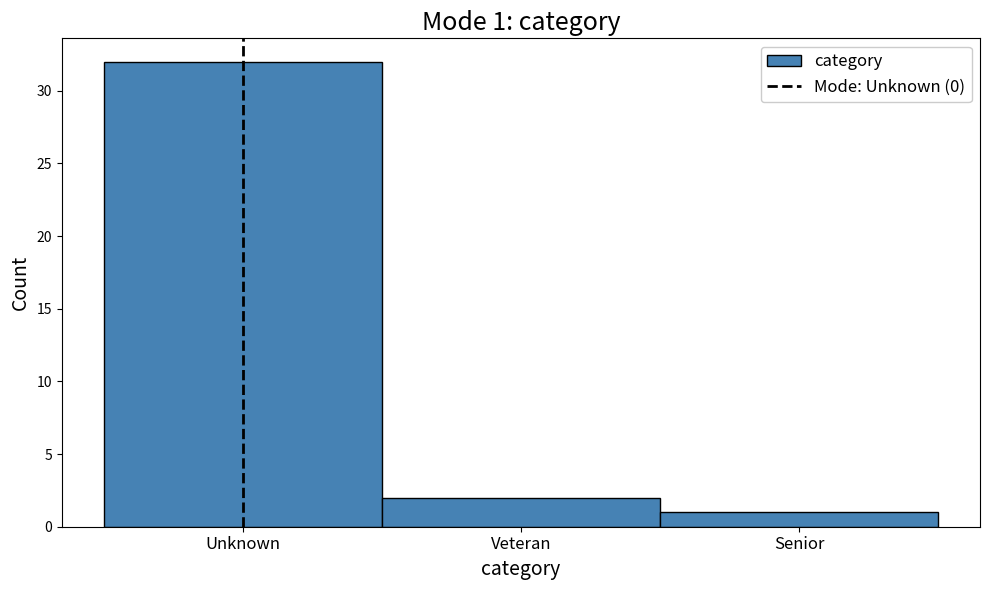

Reading left to right, transcribe all the data shown in this chart.

32	2	1